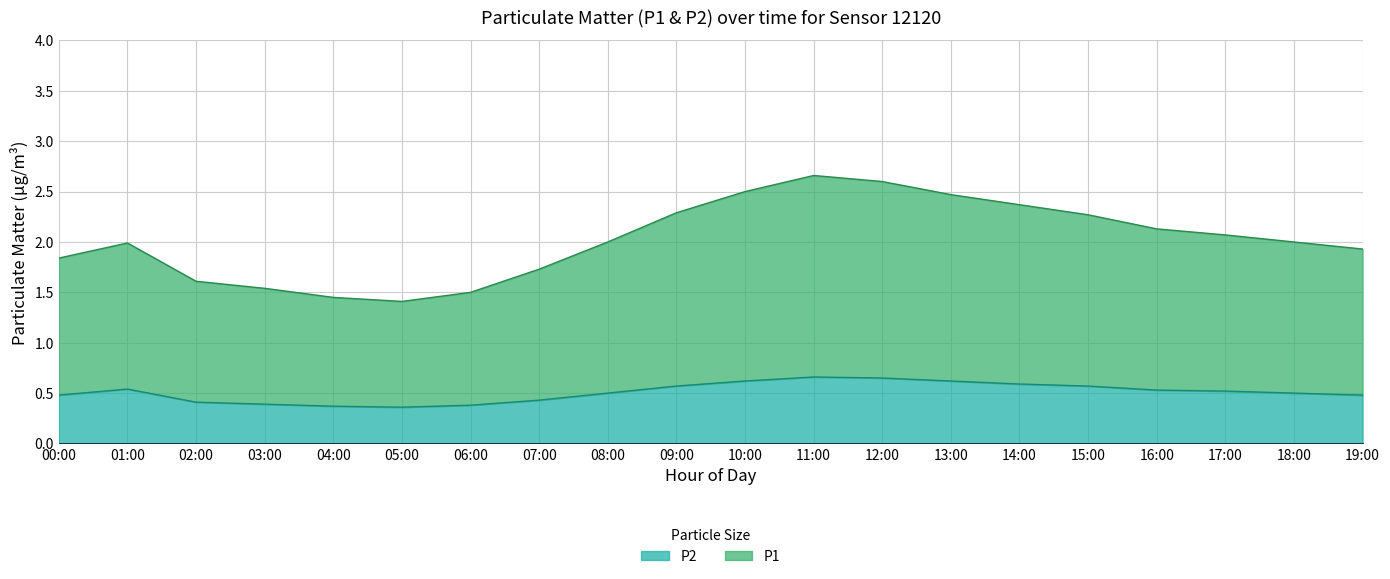

What is the difference between the maximum and minimum values in the P2 series?

0.3